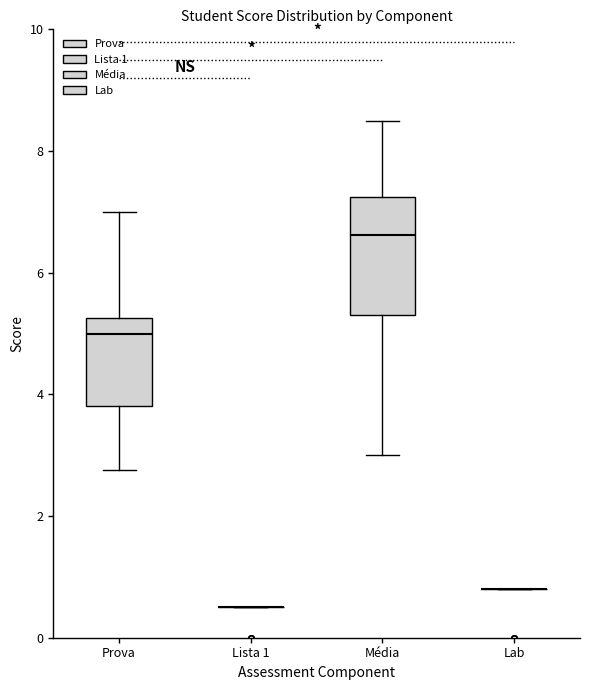

Which box is the tallest, from its lower edge to its upper edge?

Média